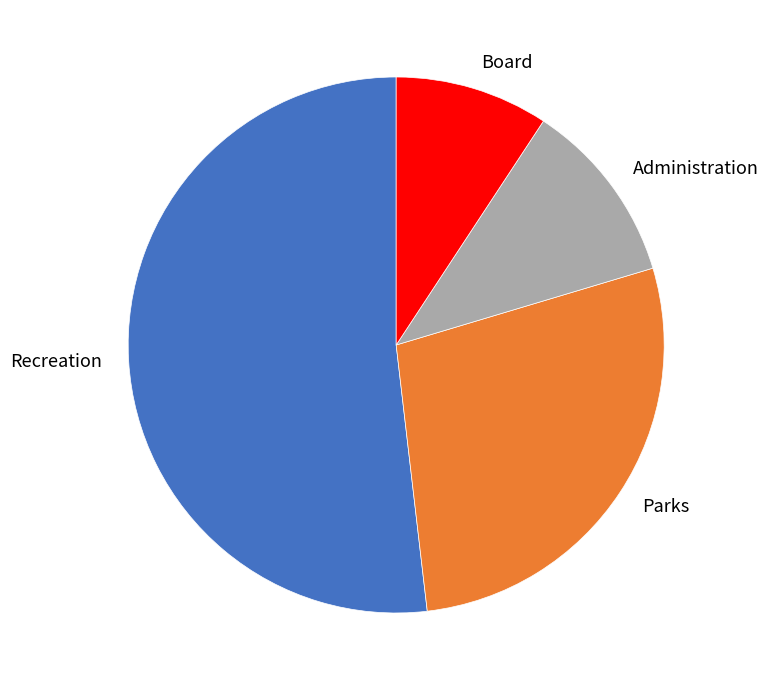

Between Parks and Administration, which is larger?

Parks